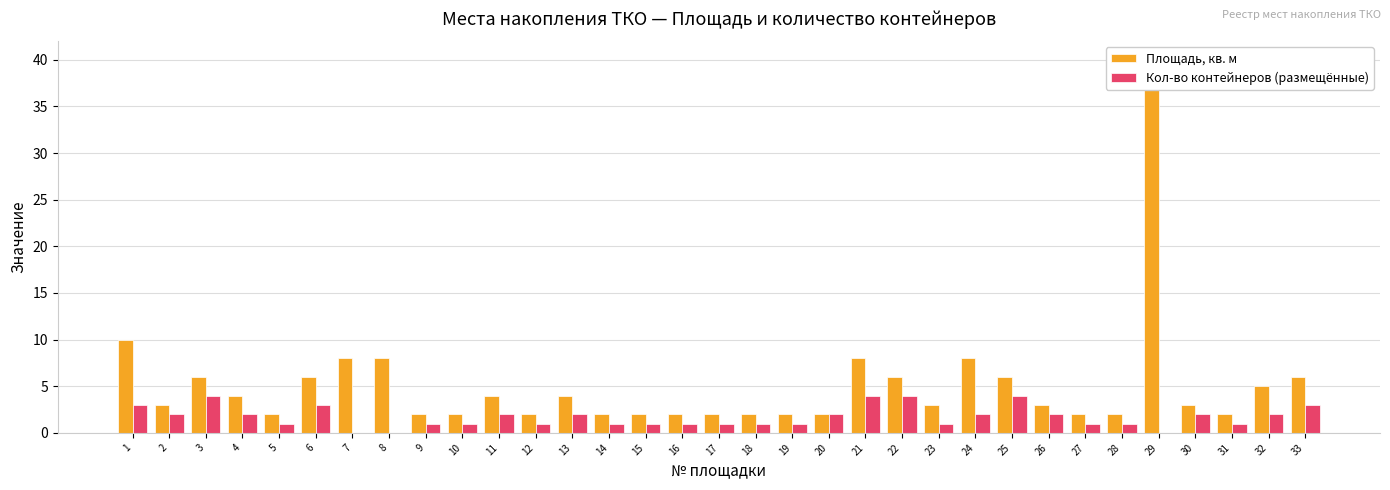

How many bars are there in each group?

2